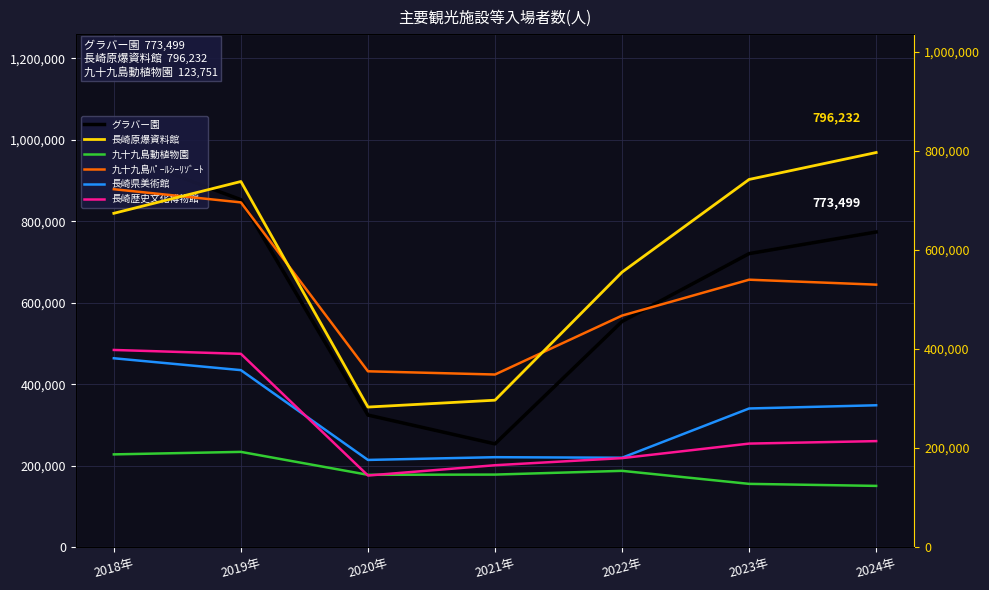

What is the lowest value of the 長崎原爆資料館 series?

282775